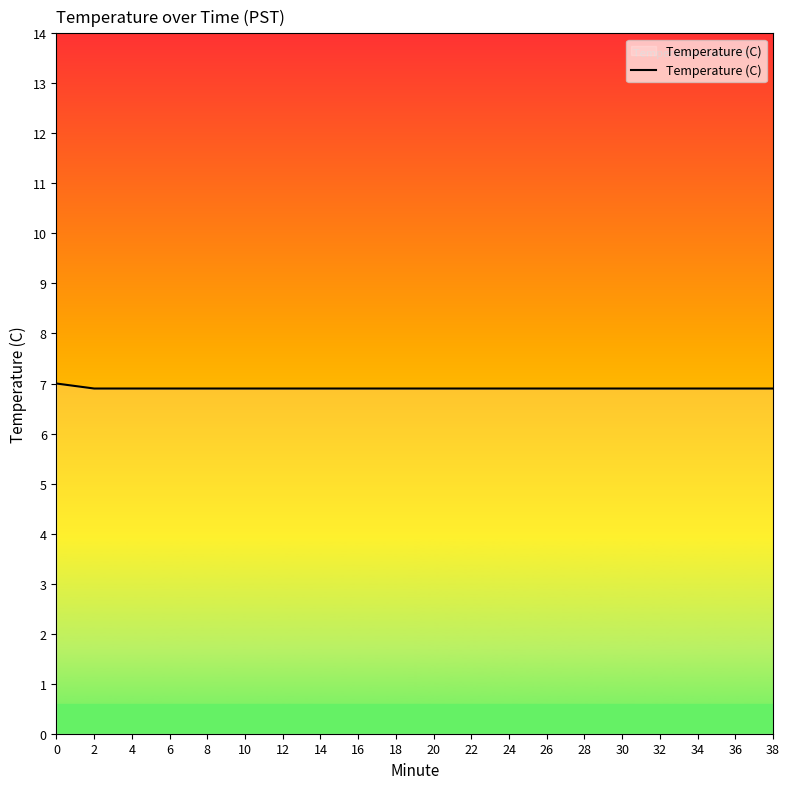

What is the minimum value shown in the chart?

6.9